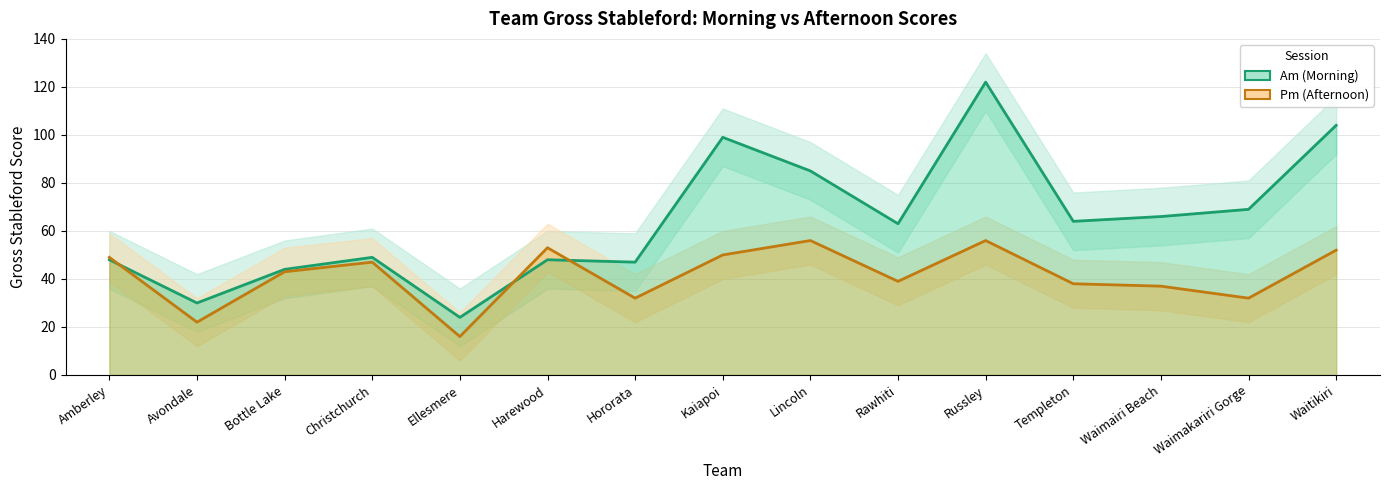

How many values in the Am (Morning) series exceed 63?

7